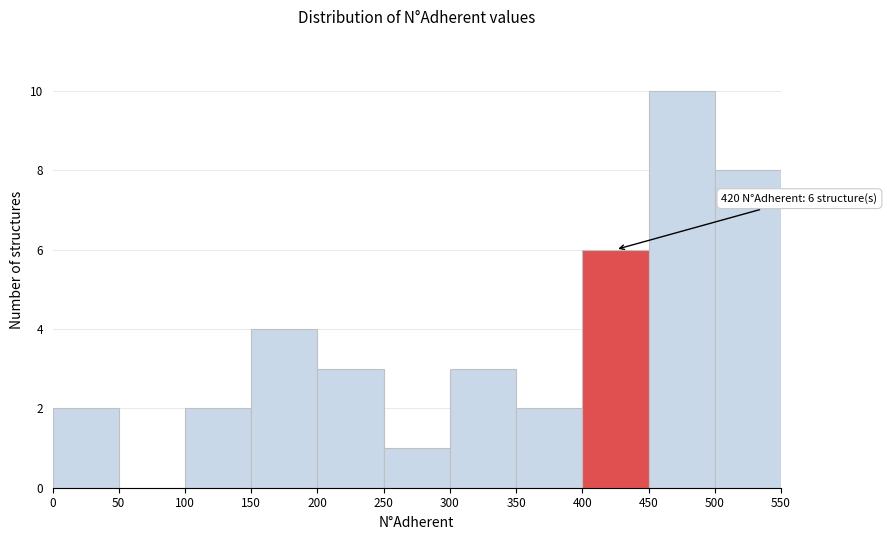

Which range on the x-axis has the tallest bar?

450 to 500